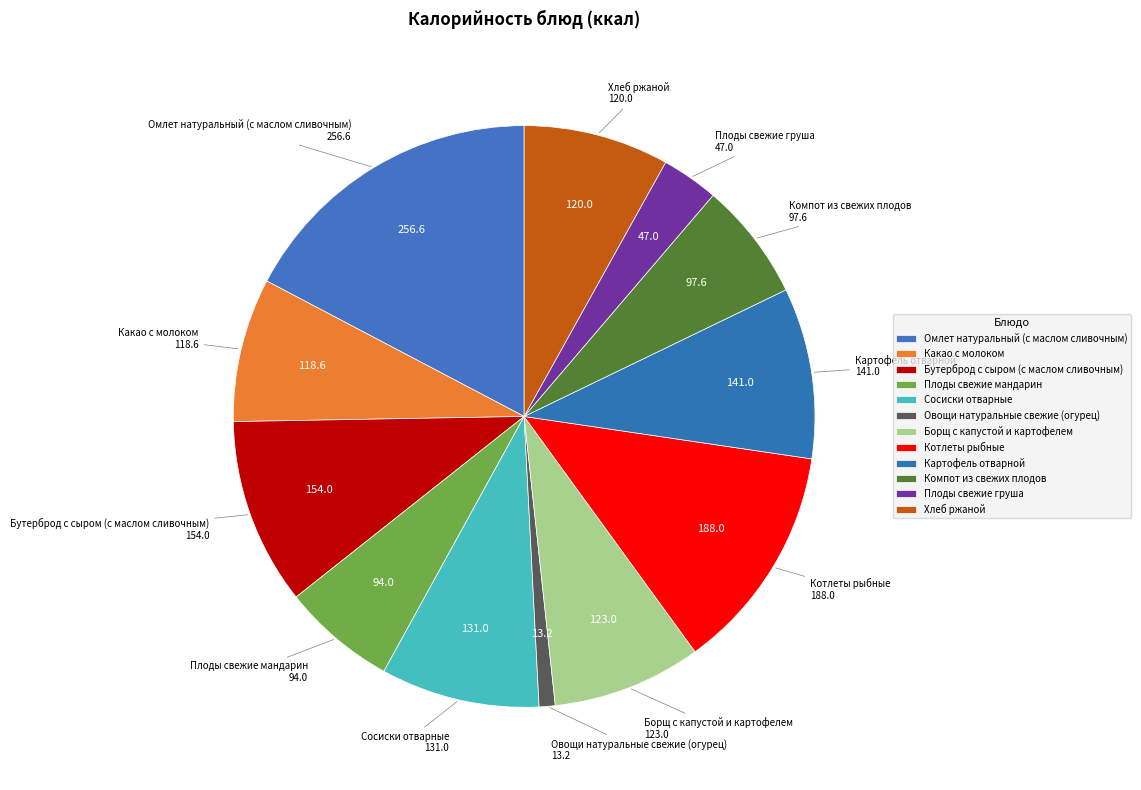

Count the number of slices in the pie.

12